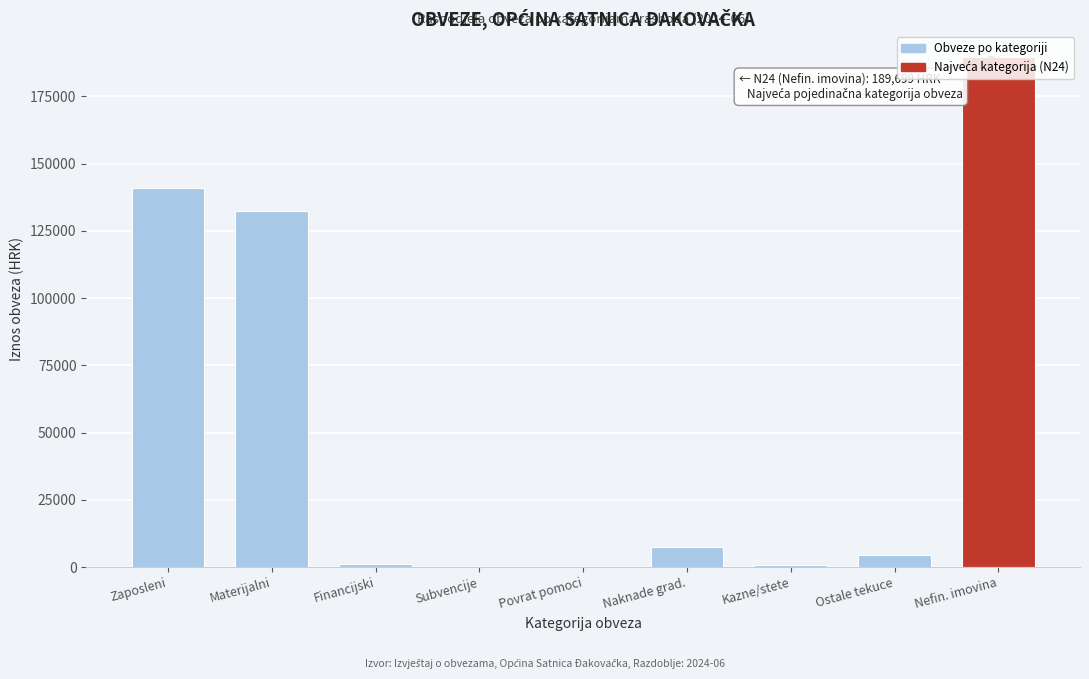

Between Nefin. imovina and Naknade grad., which is larger?

Nefin. imovina